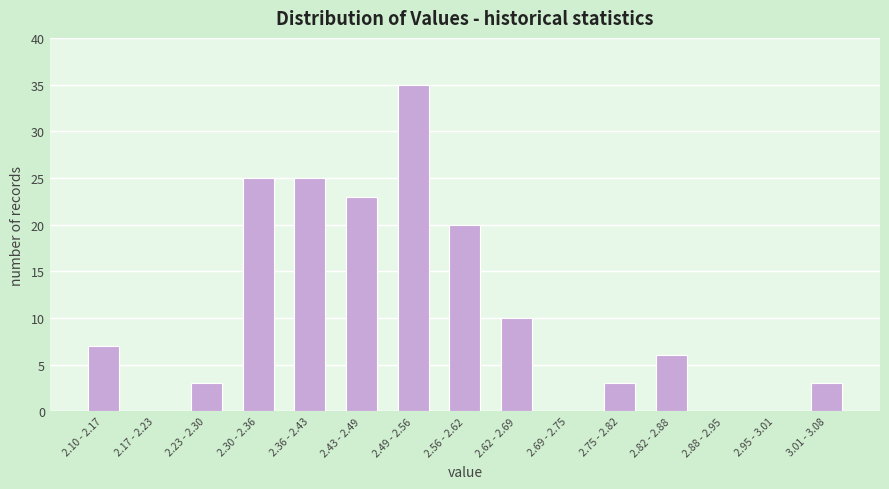

Reading left to right, transcribe all the data shown in this chart.

2.10 - 2.17=7	2.17 - 2.23=0	2.23 - 2.30=3	2.30 - 2.36=25	2.36 - 2.43=25	2.43 - 2.49=23	2.49 - 2.56=35	2.56 - 2.62=20	2.62 - 2.69=10	2.69 - 2.75=0	2.75 - 2.82=3	2.82 - 2.88=6	2.88 - 2.95=0	2.95 - 3.01=0	3.01 - 3.08=3